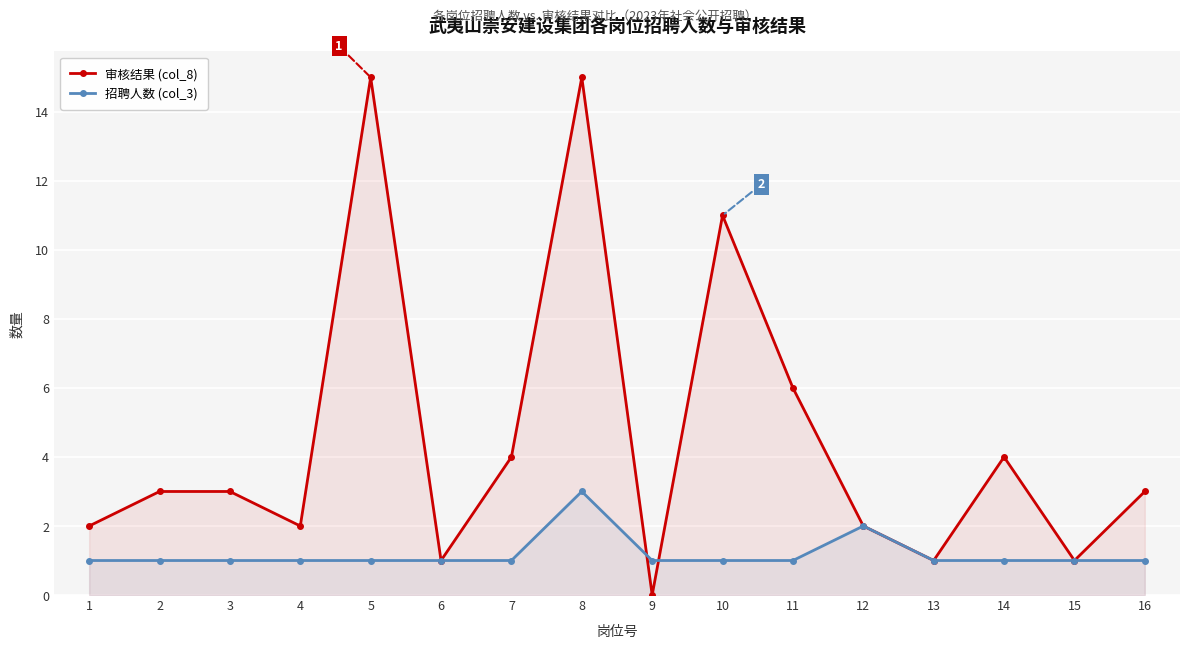

What are all the series names shown in the legend?

审核结果 (col_8), 招聘人数 (col_3)